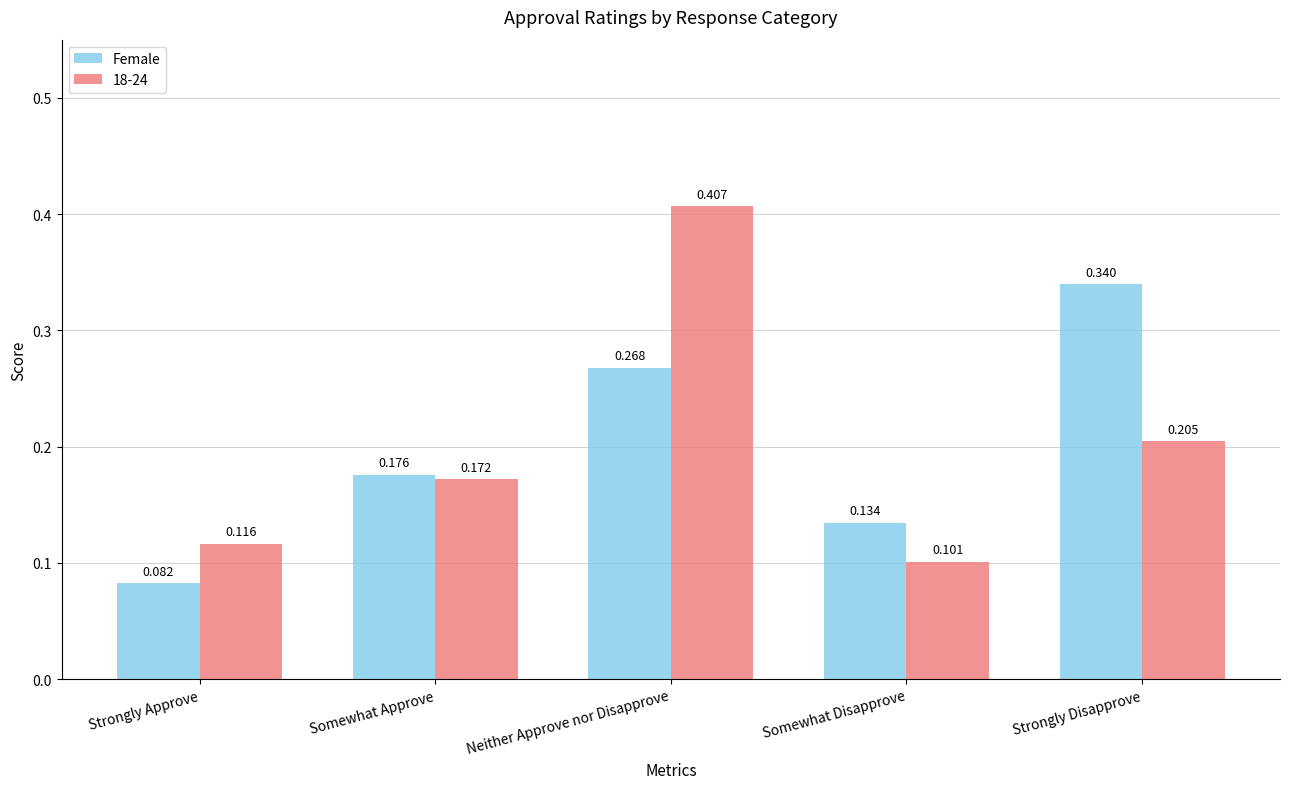

Which series changed the most between Somewhat Disapprove and Strongly Disapprove?

Female